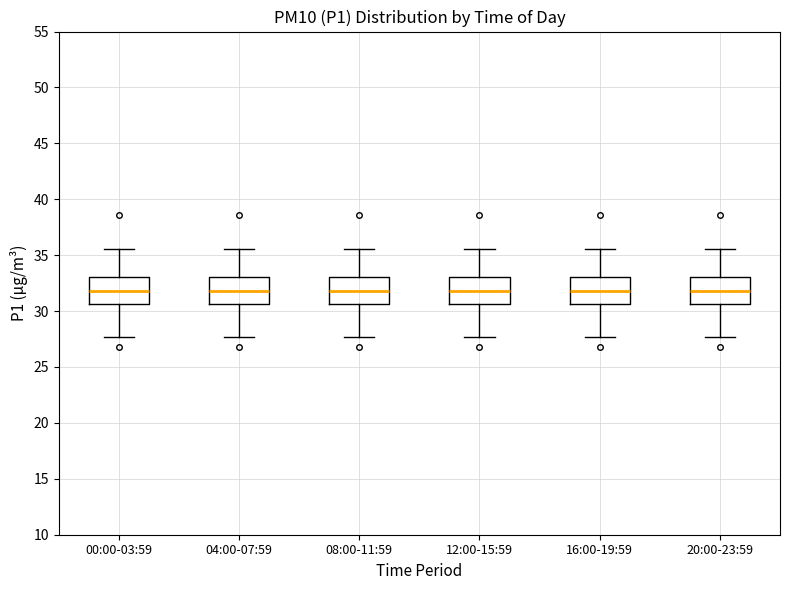

Where is the upper edge of the box for 00:00-03:59 on the y-axis? The values are not printed on the chart, so give them approximately, as read against the axis.

33.0